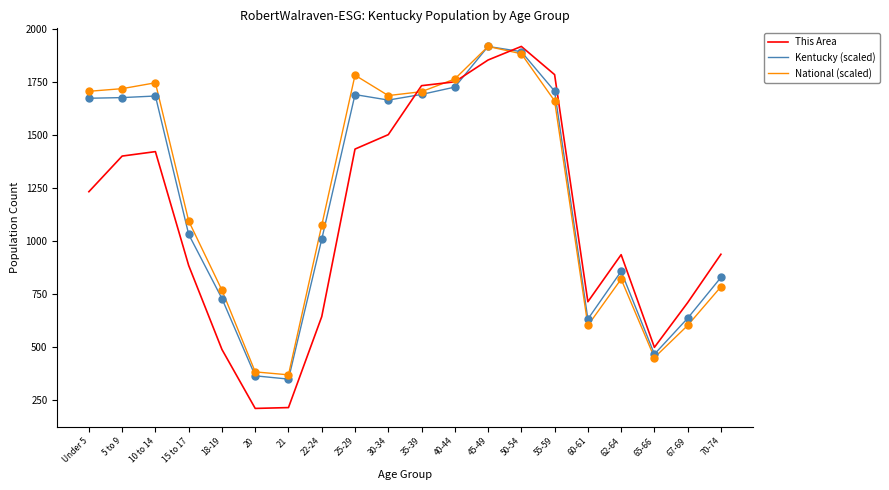

Is the value of National (scaled) at Under 5 greater than the value of Kentucky (scaled) at 67-69?

Yes